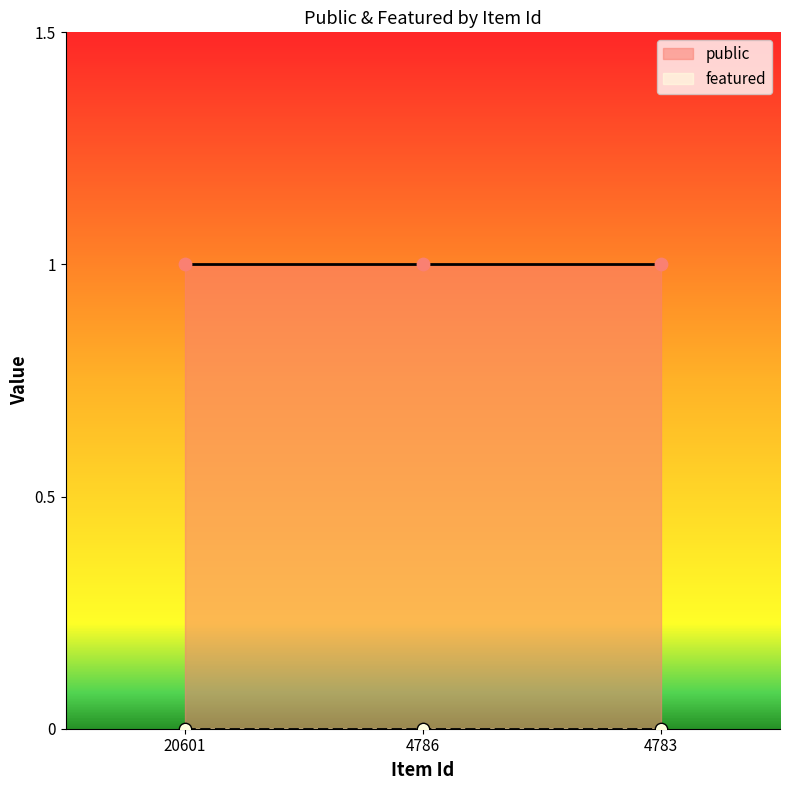

At which category is the sum across all series the highest?

20601